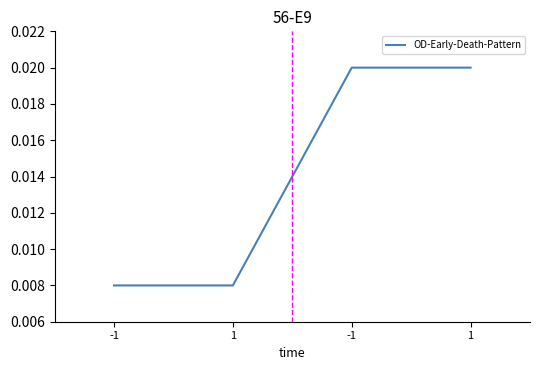

Which category has the lowest value across all series?

-1